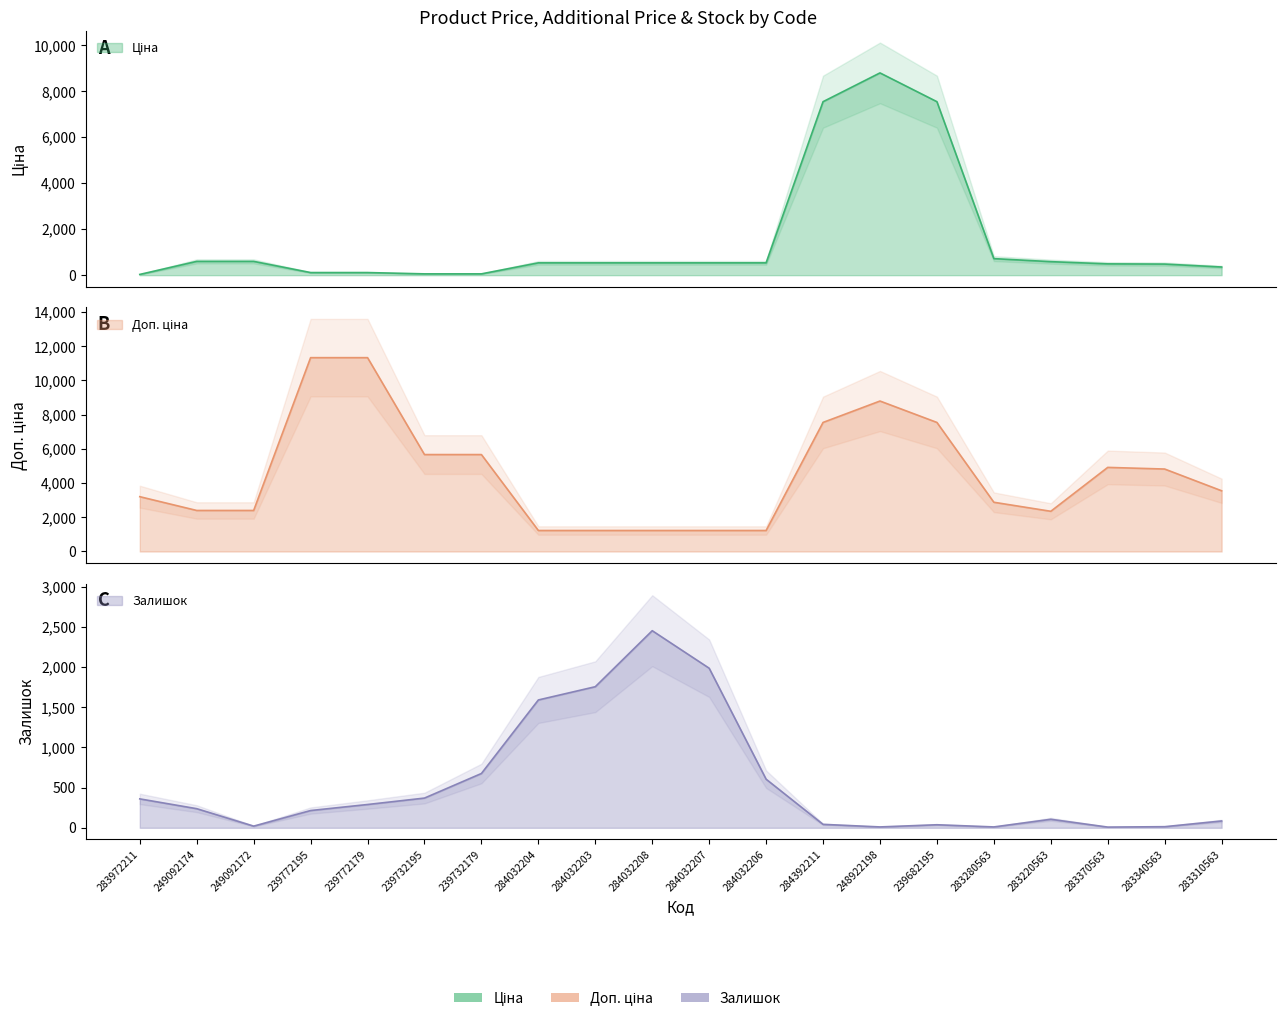

The Залишок series shows 51.2 at 283310563. True or false?

False